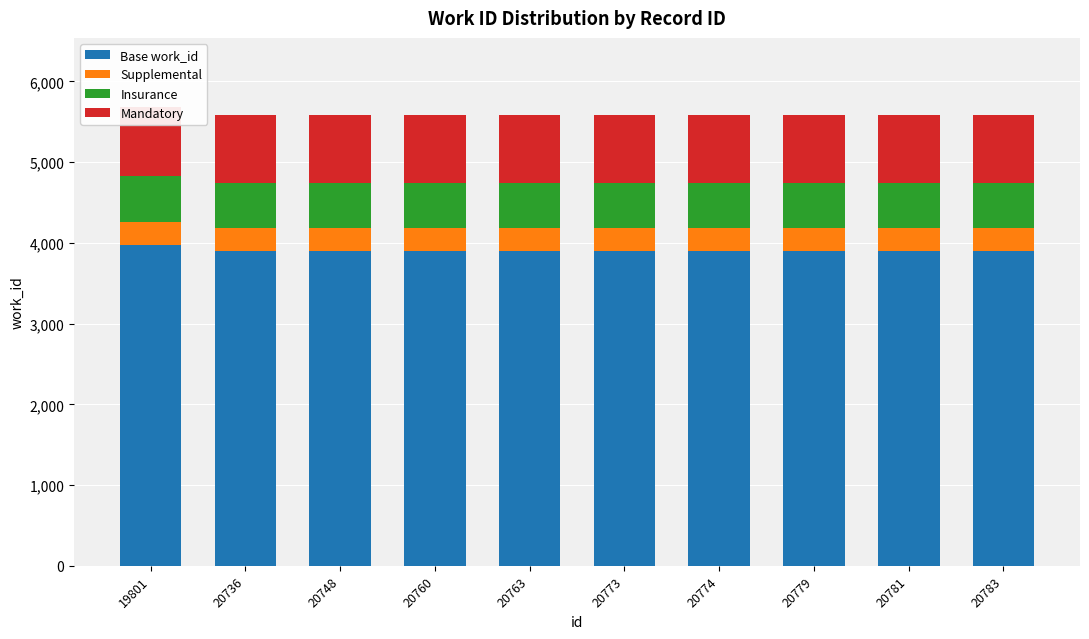

What is the smallest value displayed?

278